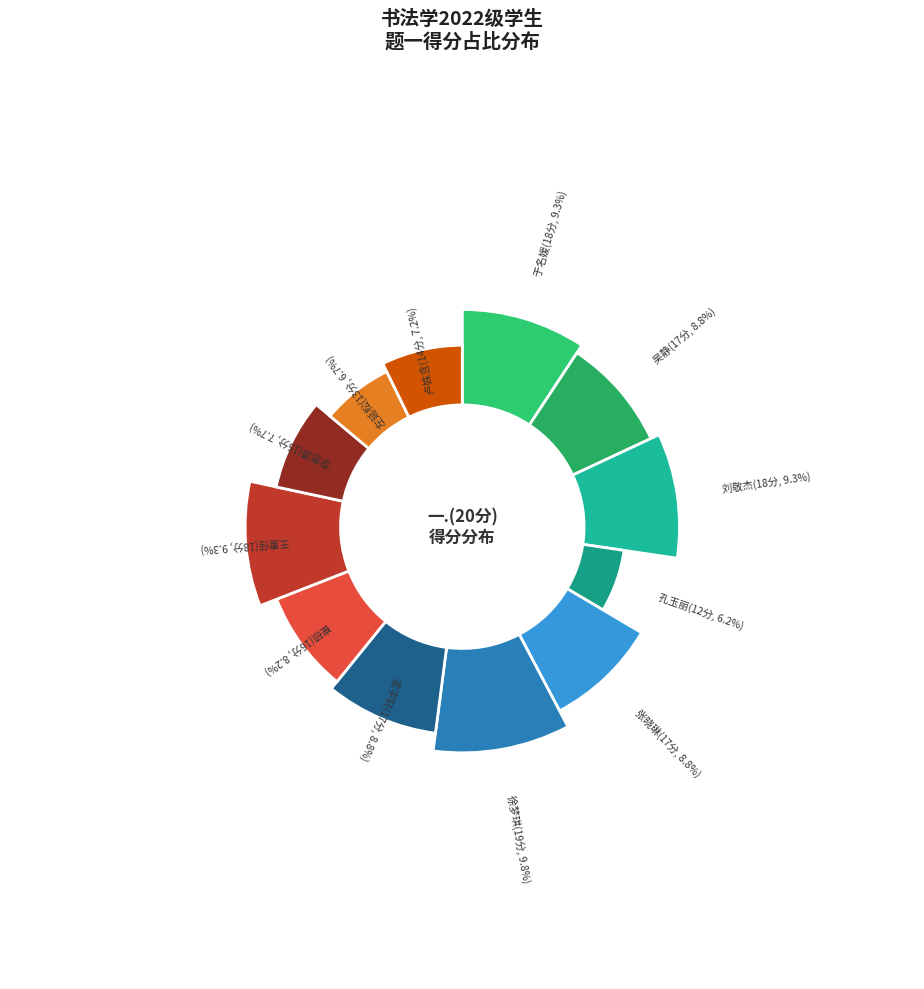

Which category has the biggest portion of the pie?

徐梦琪